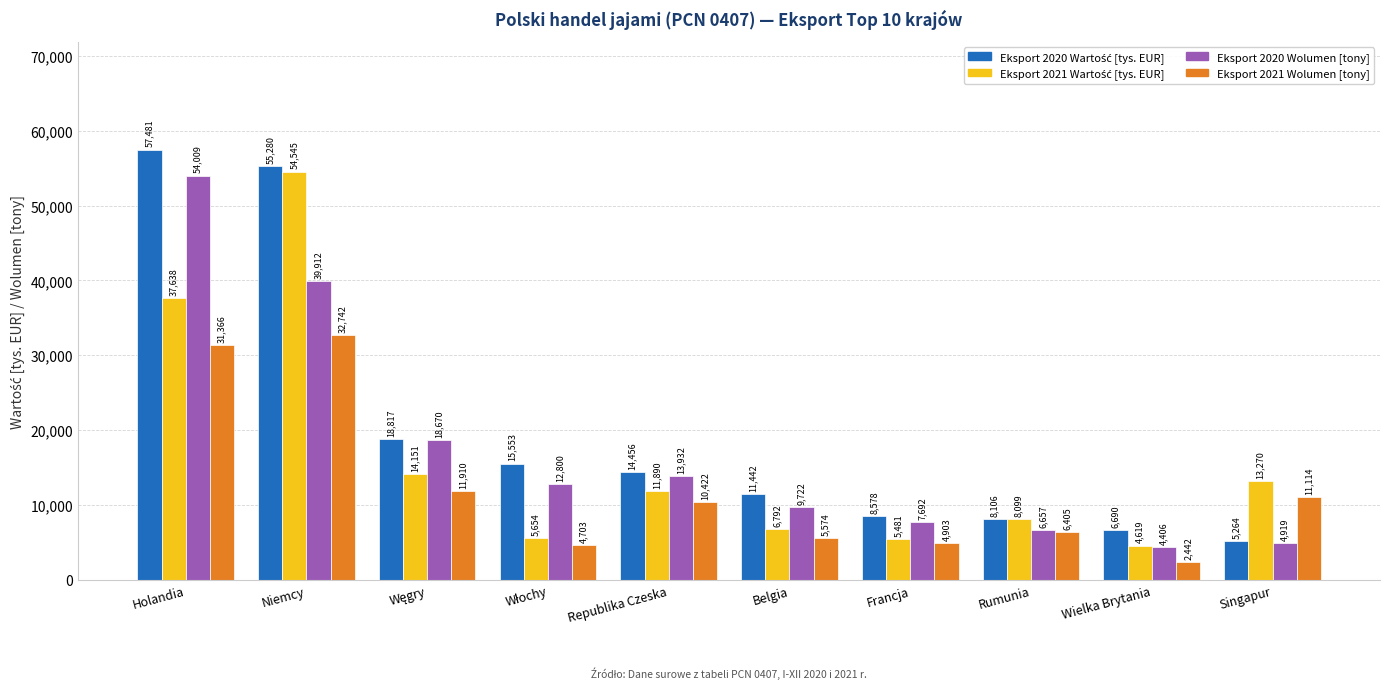

What is the maximum value for Eksport 2020 Wolumen [tony]?

54009.3